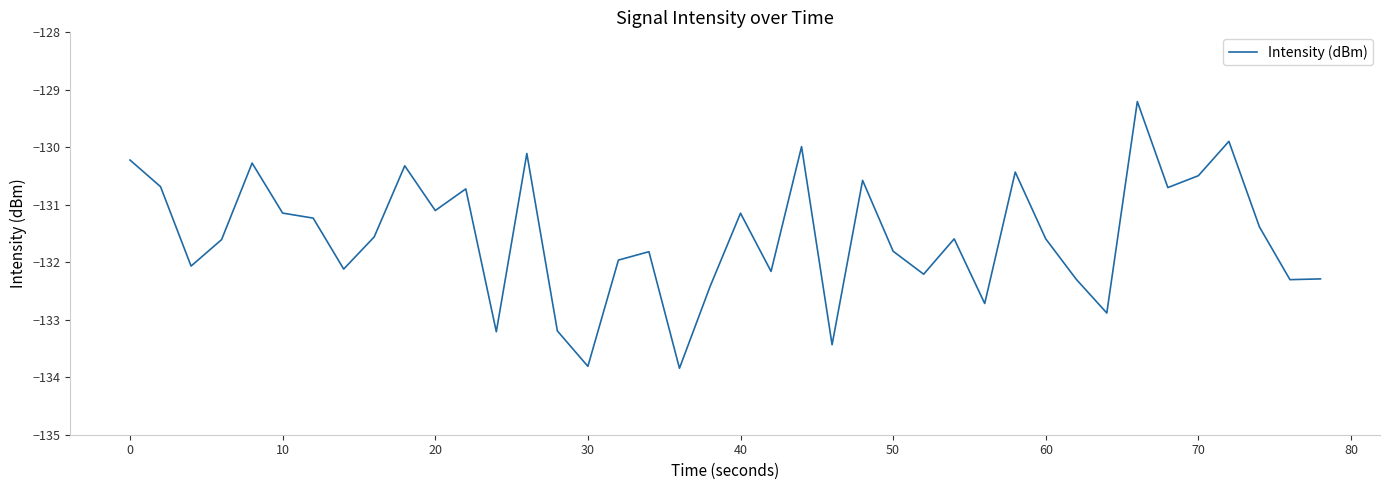

What is the smallest value displayed?

-133.8